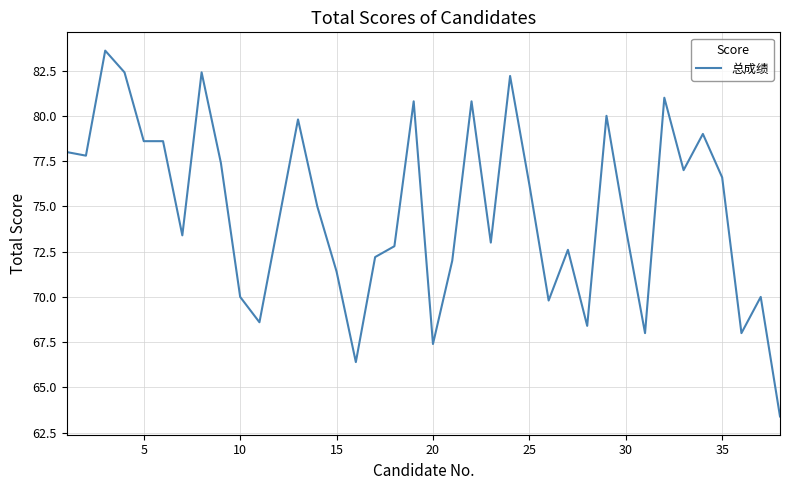

How many lines are shown in the chart?

1